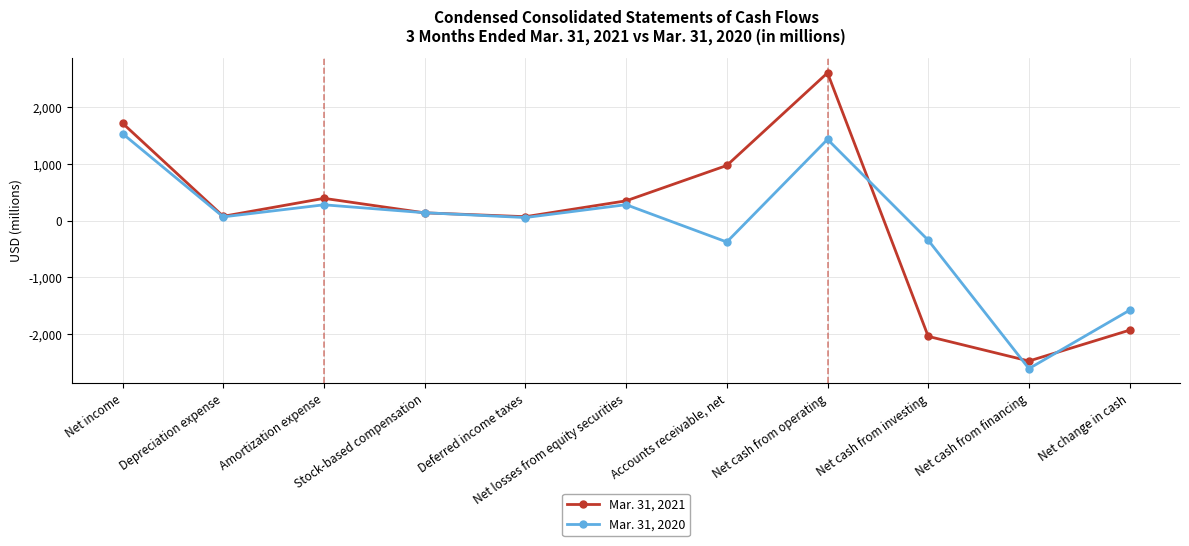

What is the spread (max minus min) of values at Amortization expense?

114